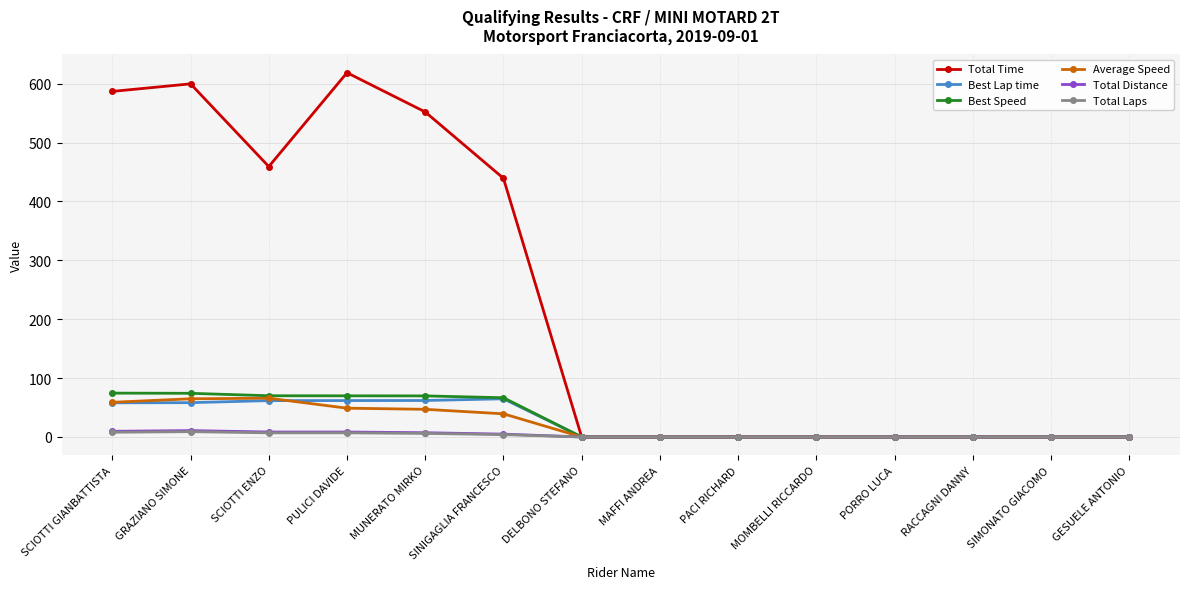

True or false: Best Lap time has a value of 61.8 at PULICI DAVIDE.

True